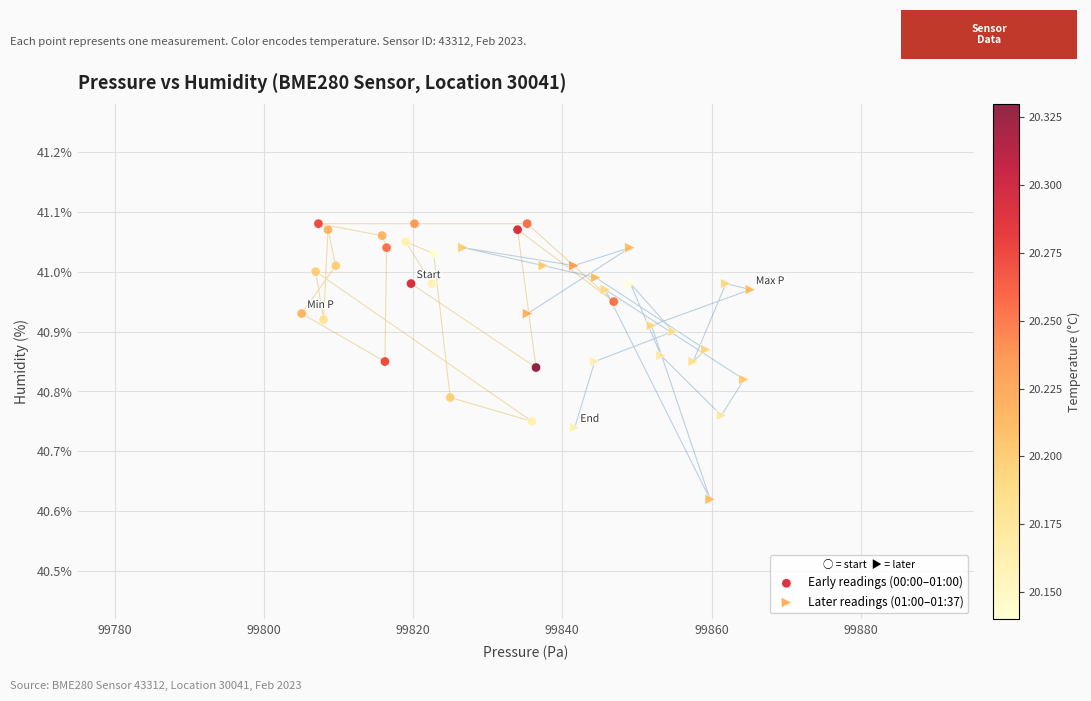

Which series has the largest Y range (max minus min)?

Later readings (01:00–01:37)